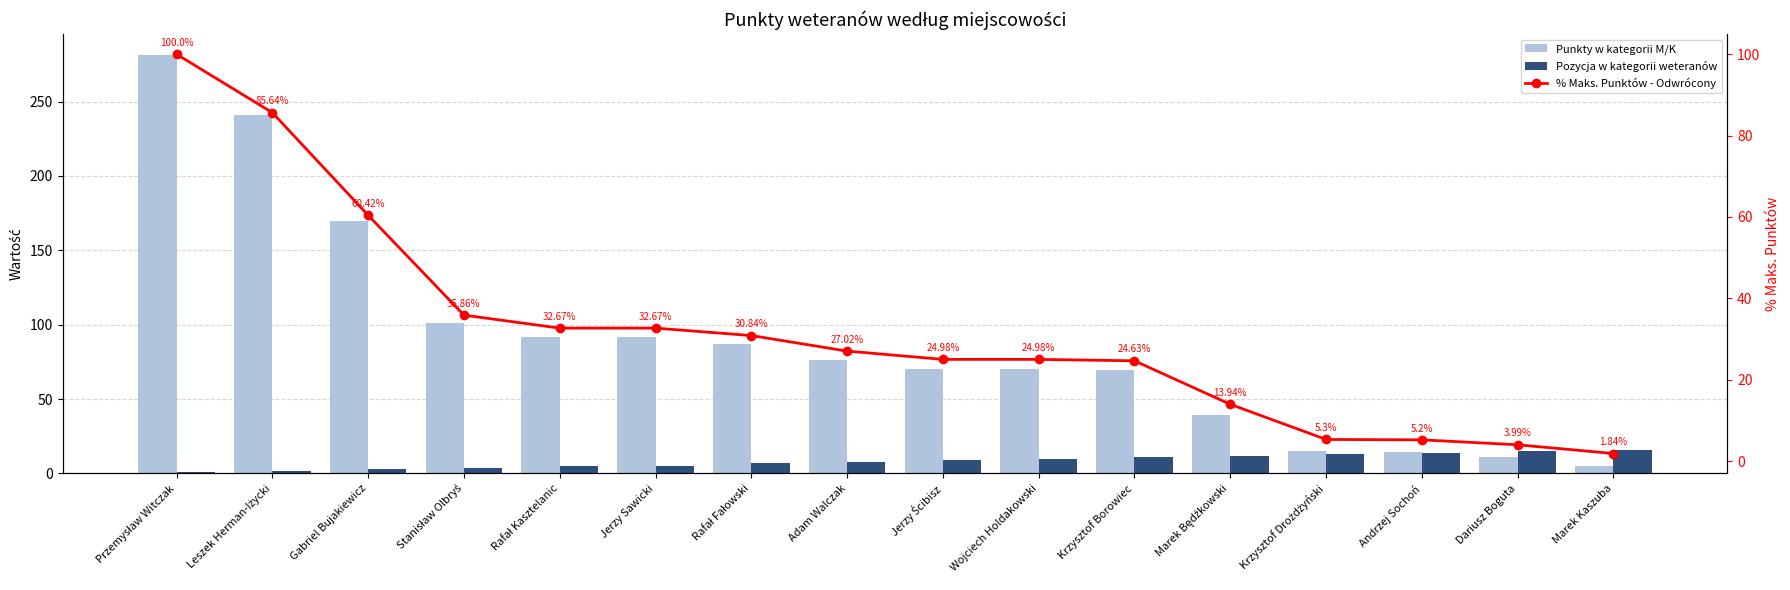

Which series has the largest total across all categories?

Punkty w kategorii M/K